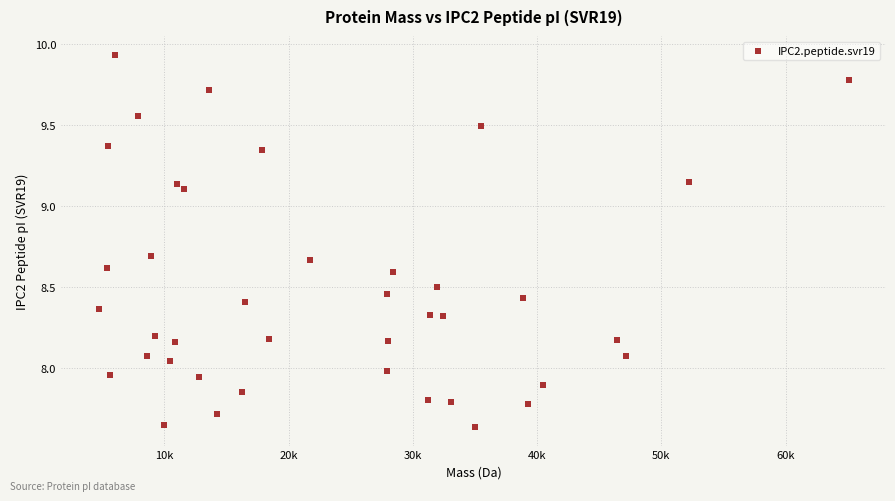

What is the range of Y values (max minus min)?

2.3